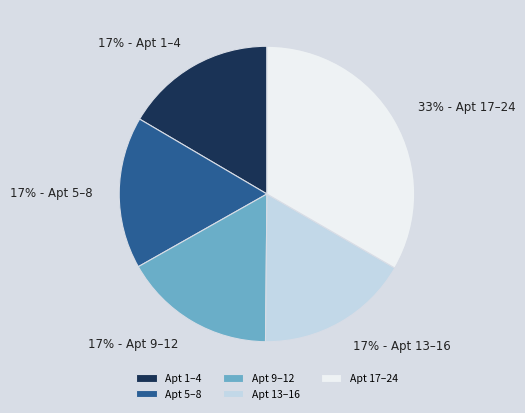

Is it true that Apt 13–16 is 17% of the pie?

True